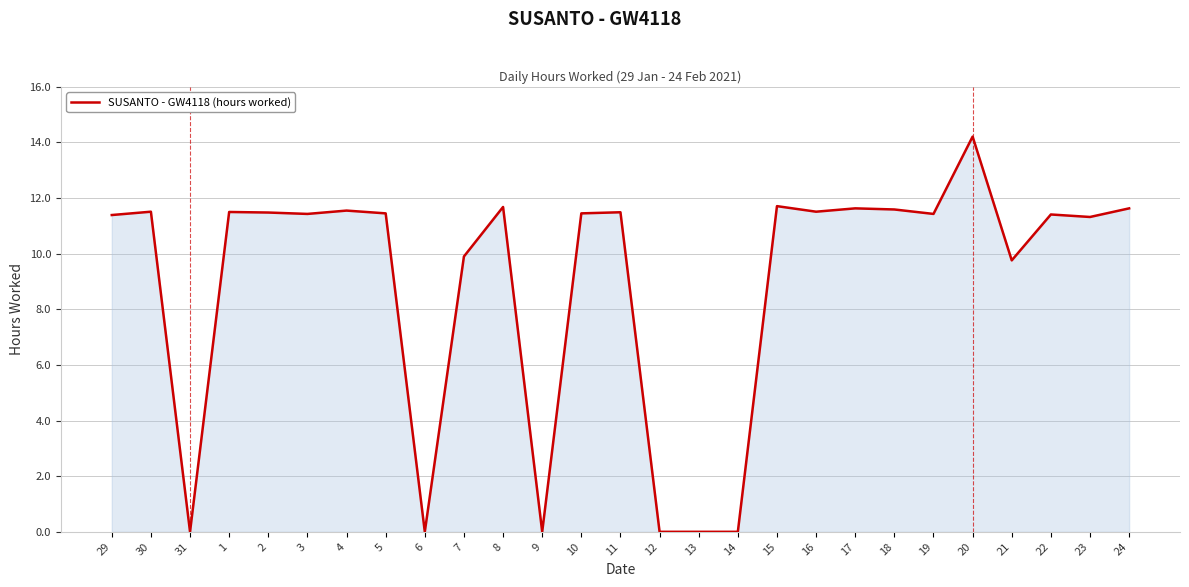

What is the difference between the second highest and second lowest values?

11.7